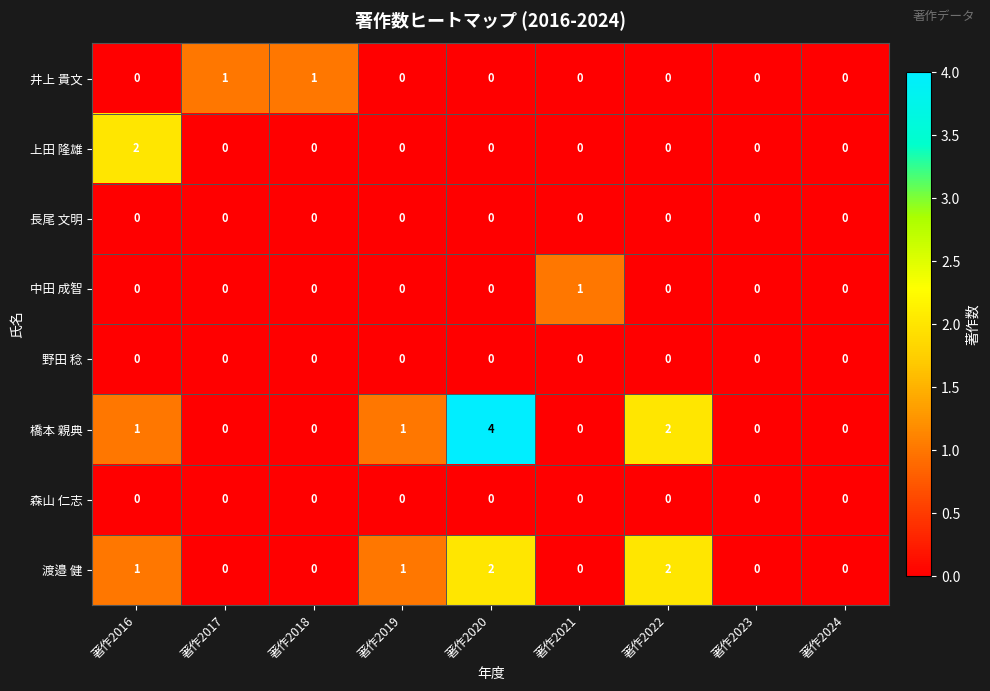

How many 井上 貴文 values are between 0 and 1?

9